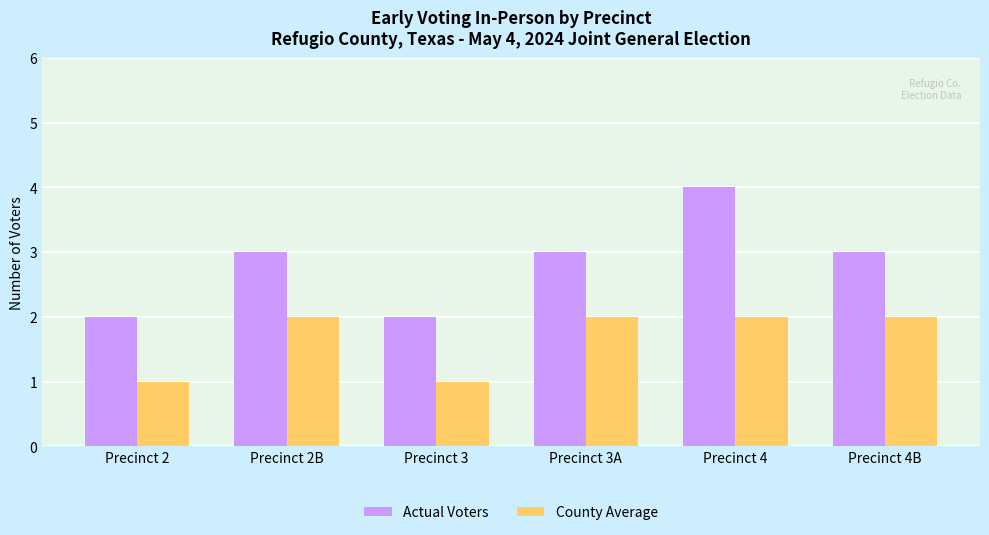

Is it true that County Average equals 2 at Precinct 2?

False